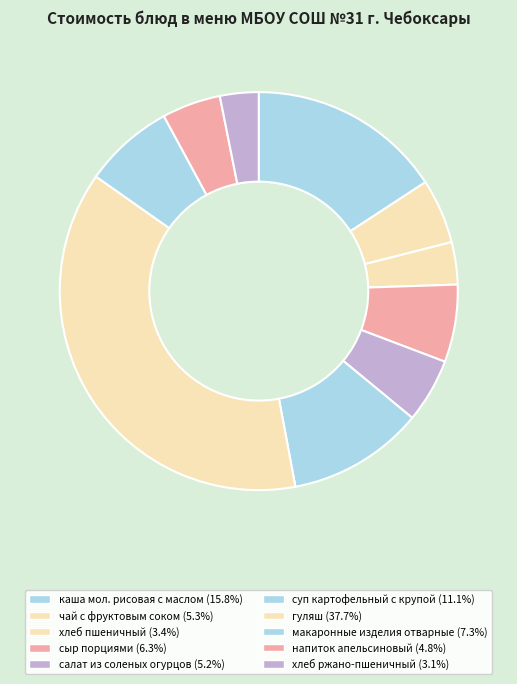

Does any single category account for the majority?

No